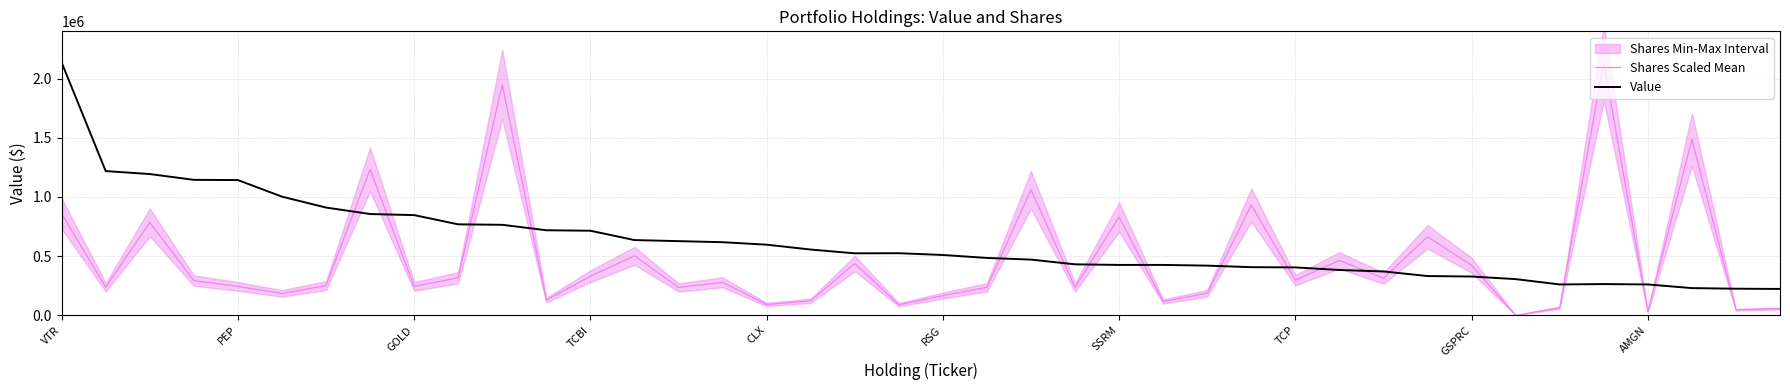

Reading left to right, what are all the values shown in this chart?

Shares Scaled Mean: 859658.6	237016.3	785919.7	293871.0	244043.5	185349.5	250905.7	1233140.3	244302.9	317641.0	1950414.7	128518.4	330139.1	503108.4	235931.6	279085.4	91259.9	122623.1	438071.0	89609.2	166838.2	236992.7	1061161.4	235884.4	830771.5	117317.3	186387.1	931463.9	297125.2	464269.9	313773.6	664051.2	423167.6	23.6	64612.9	2136000.0	31599.0	1485626.0	46691.1	57208.4
Value: 2136000.0	1219000.0	1194000.0	1145000.0	1143000.0	1003000.0	911000.0	856000.0	847000.0	769000.0	765000.0	719000.0	715000.0	636000.0	627000.0	618000.0	597000.0	556000.0	524000.0	525000.0	510000.0	485000.0	471000.0	431000.0	426000.0	426000.0	420000.0	407000.0	405000.0	383000.0	371000.0	332000.0	328000.0	306000.0	261000.0	264000.0	261000.0	230000.0	225000.0	223000.0